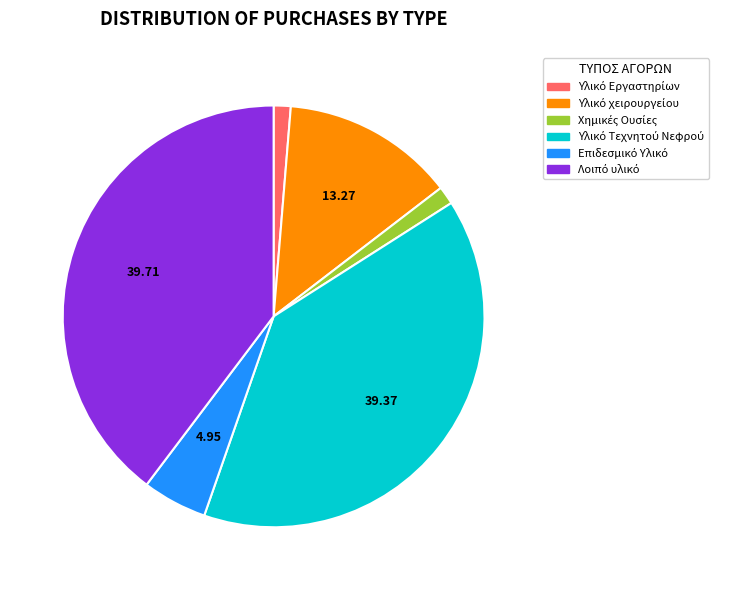

Is there a majority slice in this chart?

No